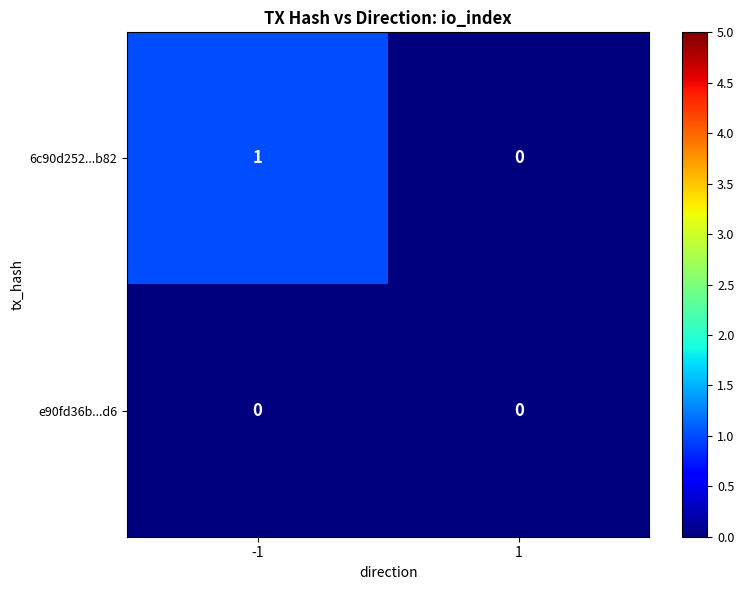

Is it true that 6c90d252...b82 equals 0 at 1?

True